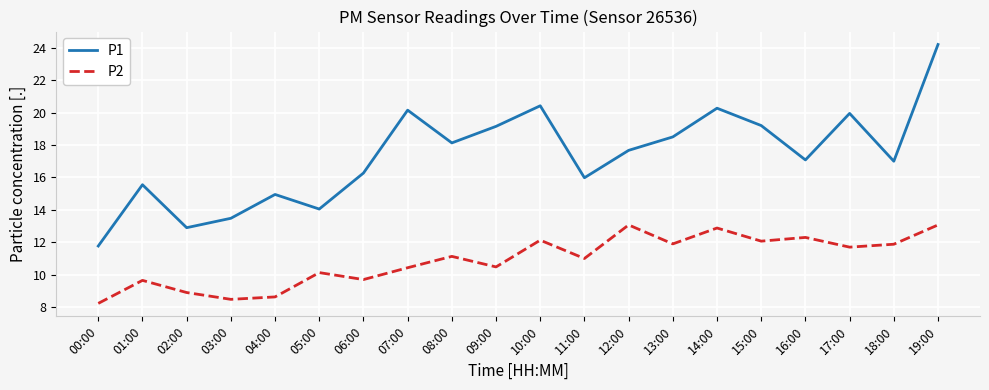

Which category has the lowest value in the P1 series?

00:00